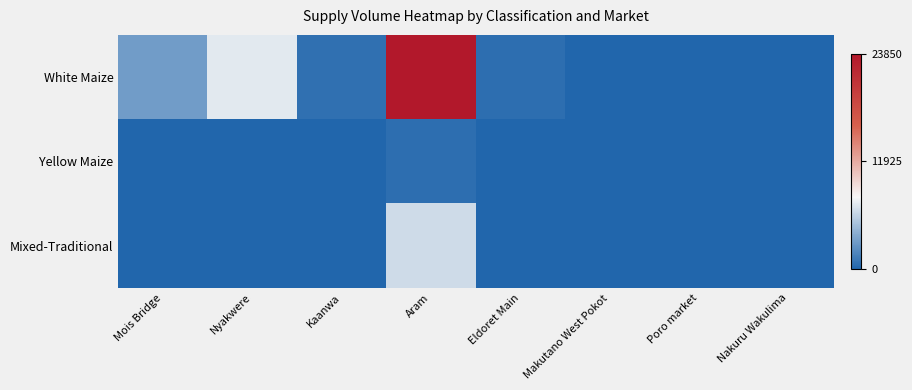

Count the number of data series in this chart.

3